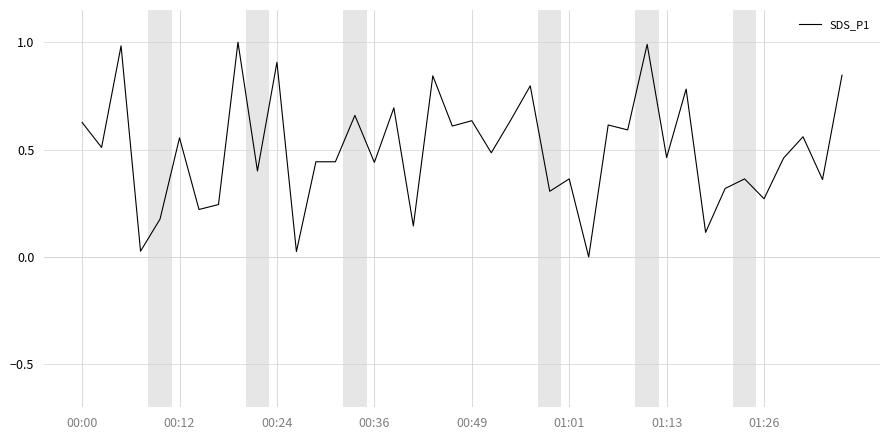

Count the number of values greater than 0.

39